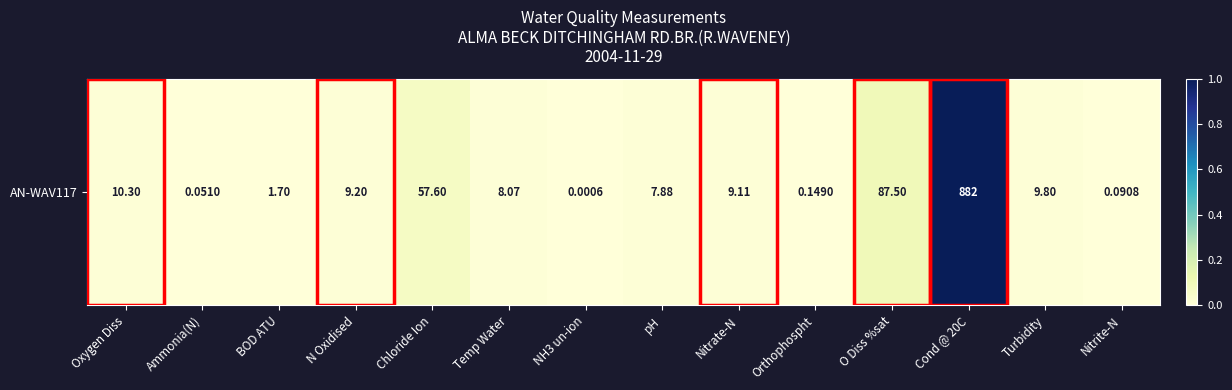

List the labels in order of value, smallest first.

NH3 un-ion, Ammonia(N), Nitrite-N, Orthophospht, BOD ATU, pH, Temp Water, Nitrate-N, N Oxidised, Turbidity, Oxygen Diss, Chloride Ion, O Diss %sat, Cond @ 20C